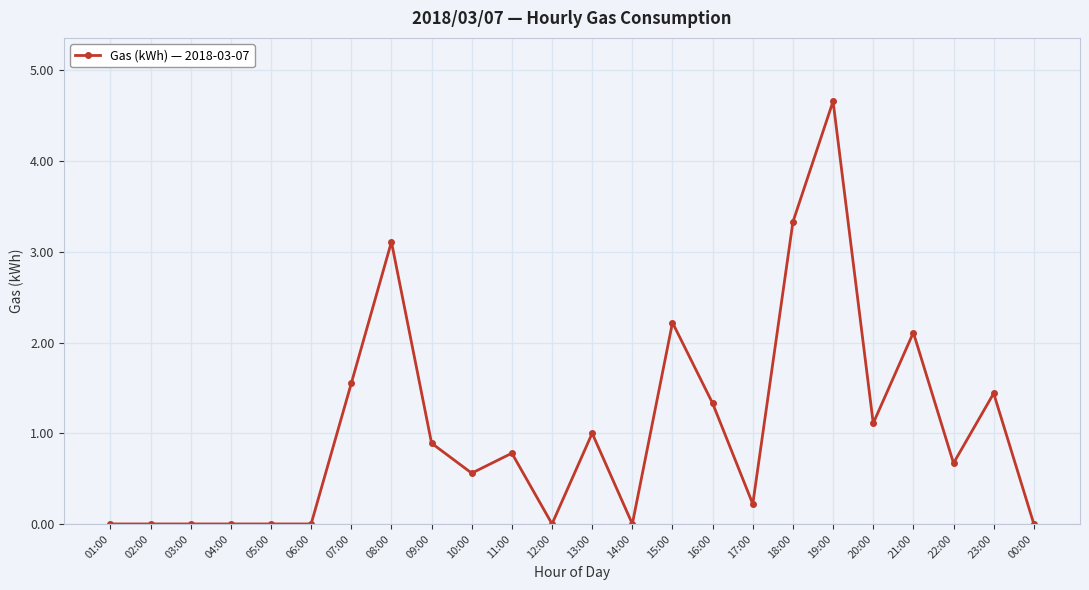

What is the label of the 1st point from the left?

01:00